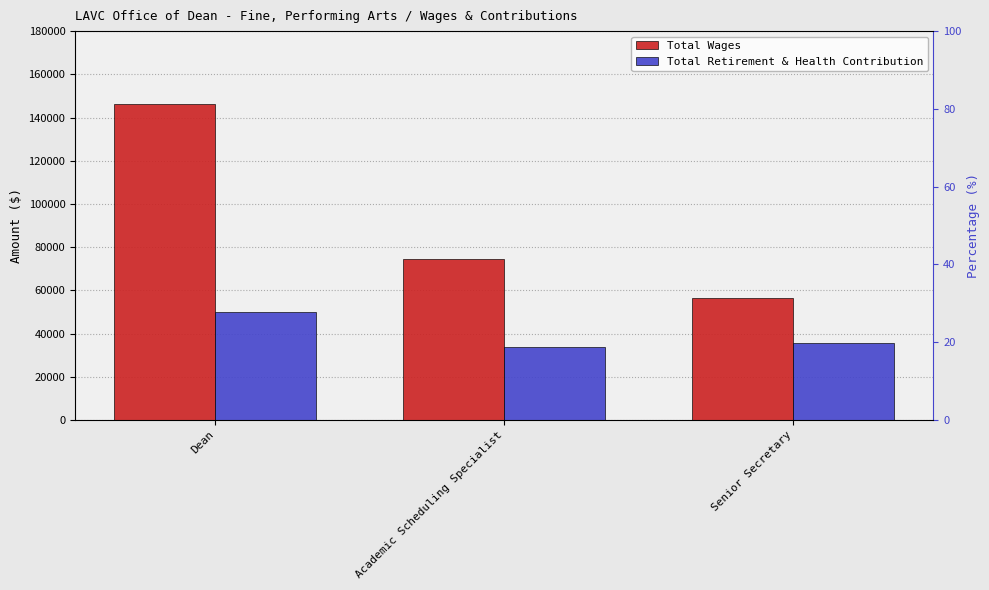

What is the label of the 3rd bar from the left?

Senior Secretary